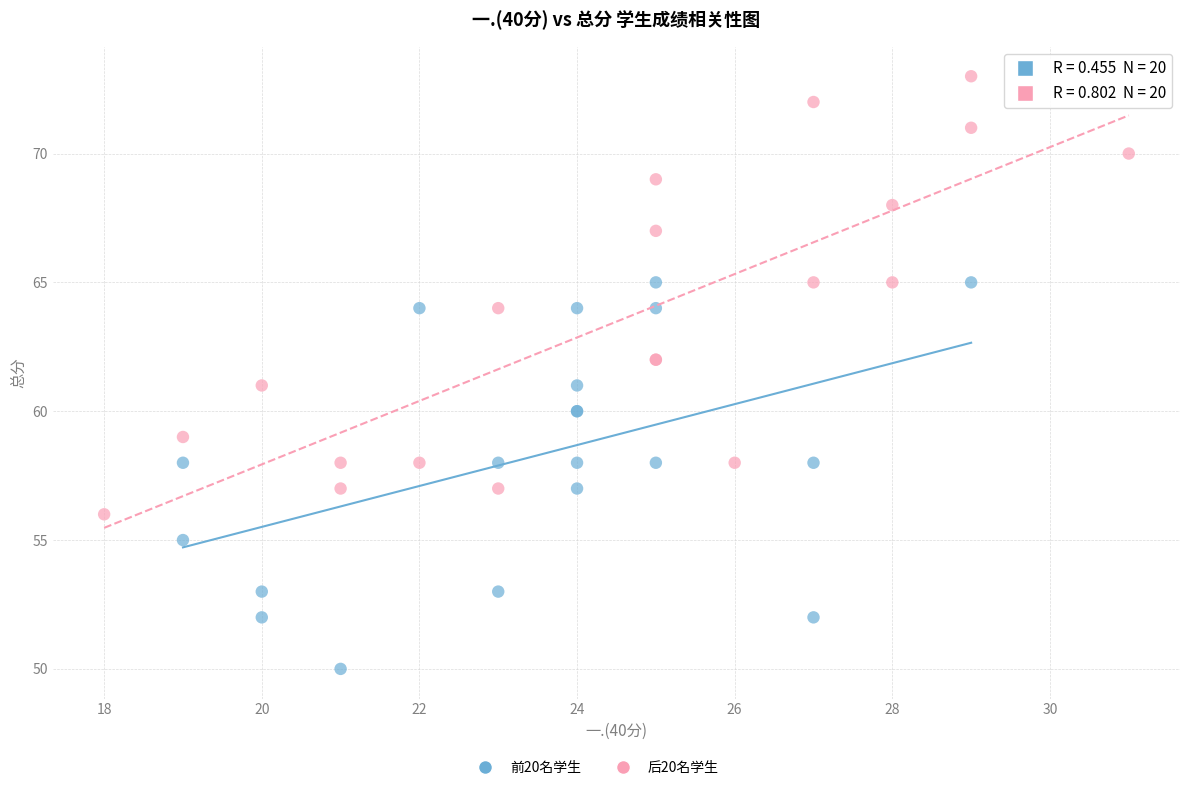

Which series has the largest Y range (max minus min)?

后20名学生